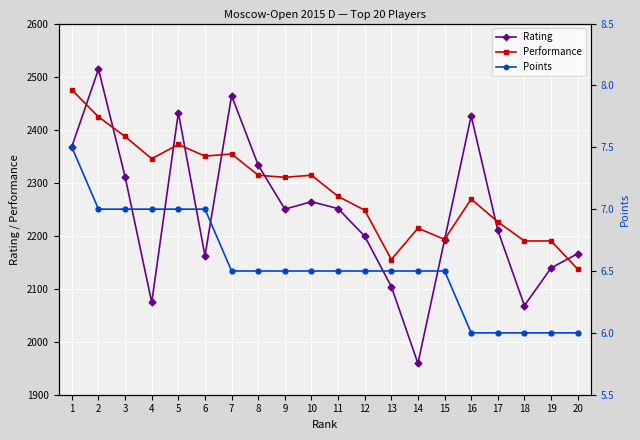

At how many categories does at least one series exceed 1746?

20